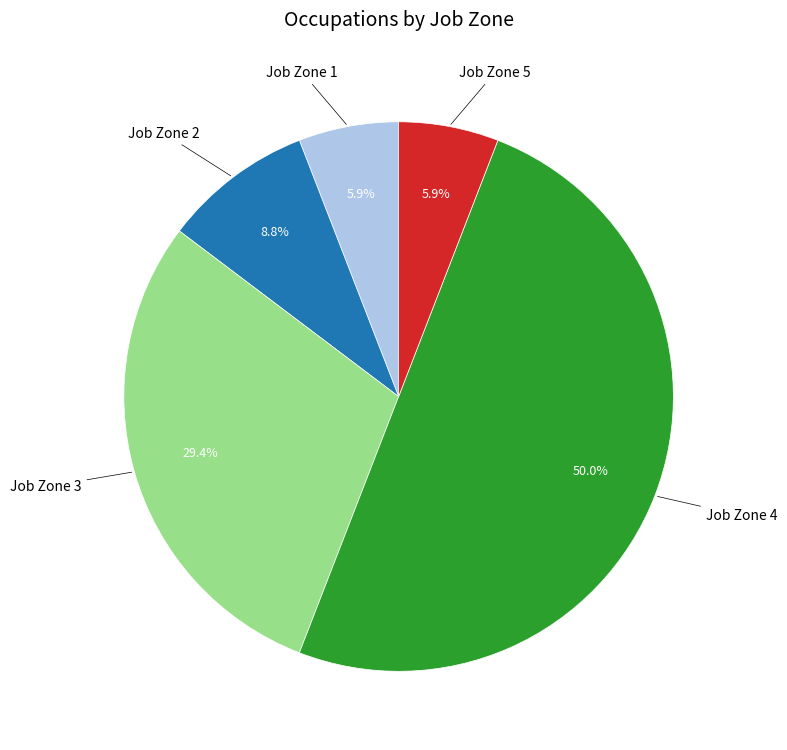

What percentage is NOT represented by Job Zone 2?

91.2%